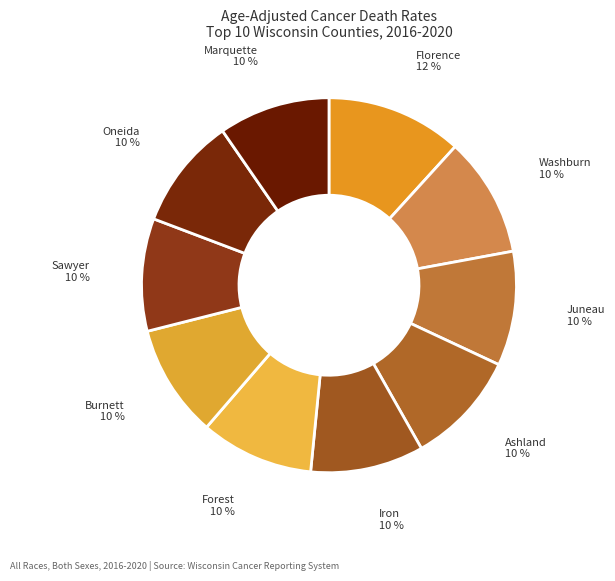

Does any single category account for the majority?

No